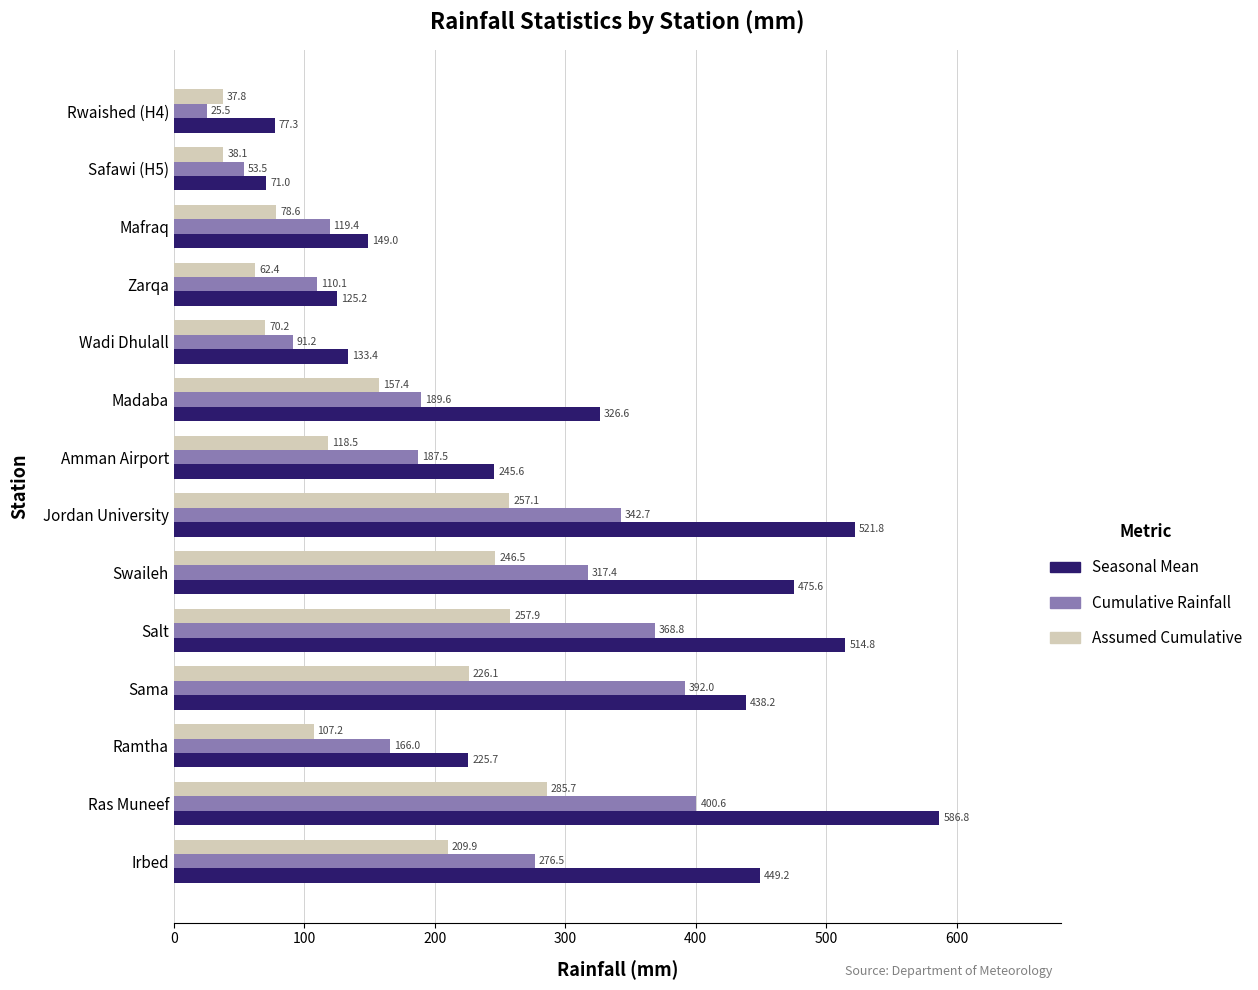

True or false: Cumulative Rainfall has a value of 119.4 at Mafraq.

True